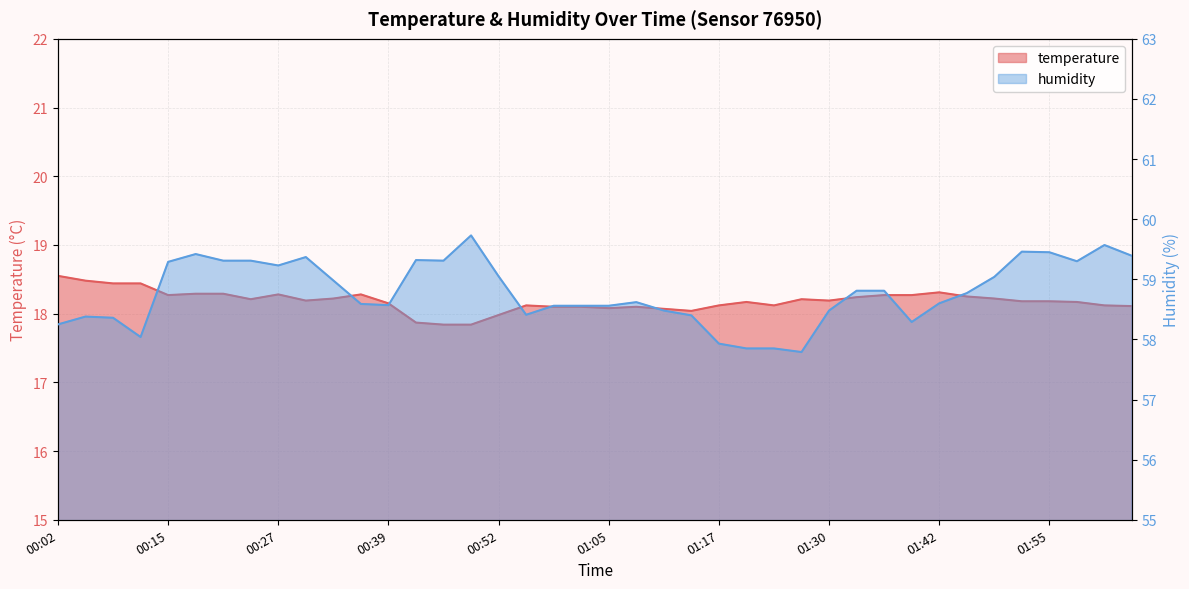

True or false: temperature and humidity intersect in this chart.

False